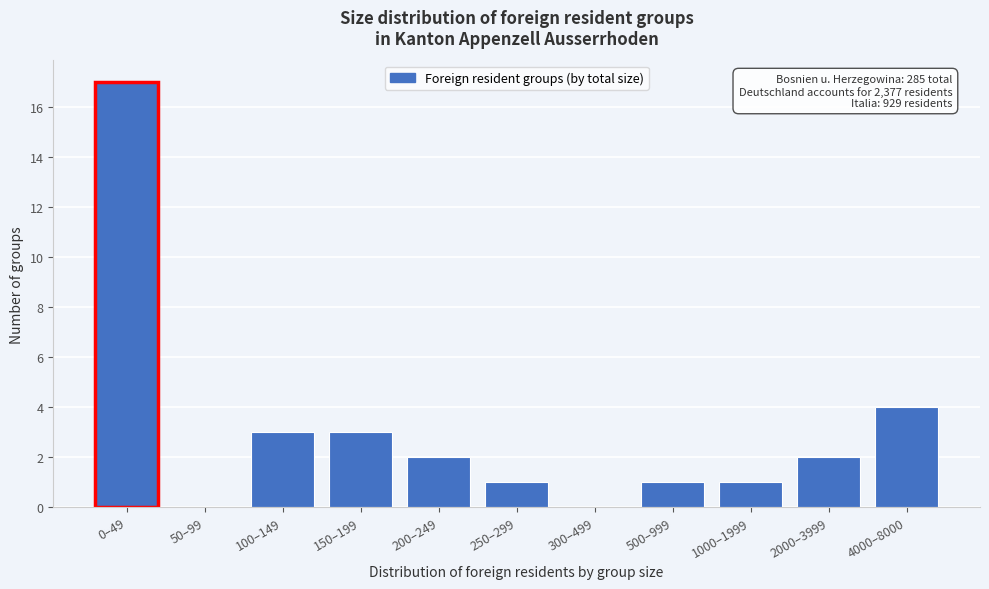

Reading right to left, transcribe all the data shown in this chart.

4000–8000=4	2000–3999=2	1000–1999=1	500–999=1	300–499=0	250–299=1	200–249=2	150–199=3	100–149=3	50–99=0	0–49=17